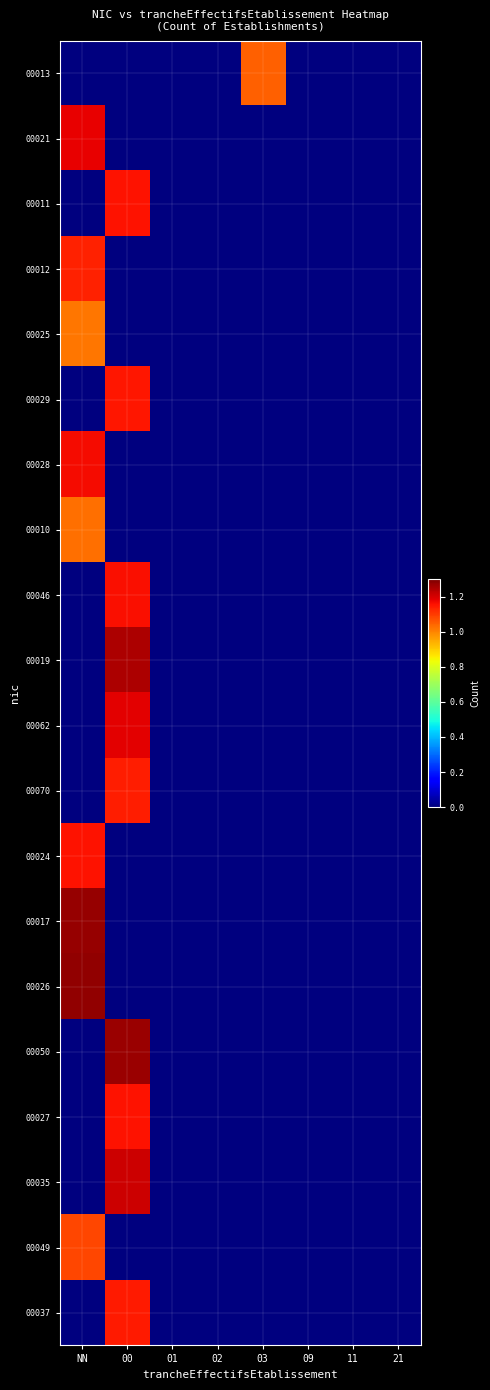

Reading left to right, what are all the values shown in this chart?

00013: NN=0.0	00=0.0	01=0.0	02=0.0	03=1.0	09=0.0	11=0.0	21=0.0
00021: NN=1.2	00=0.0	01=0.0	02=0.0	03=0.0	09=0.0	11=0.0	21=0.0
00011: NN=0.0	00=1.2	01=0.0	02=0.0	03=0.0	09=0.0	11=0.0	21=0.0
00012: NN=1.1	00=0.0	01=0.0	02=0.0	03=0.0	09=0.0	11=0.0	21=0.0
00025: NN=1.0	00=0.0	01=0.0	02=0.0	03=0.0	09=0.0	11=0.0	21=0.0
00029: NN=0.0	00=1.1	01=0.0	02=0.0	03=0.0	09=0.0	11=0.0	21=0.0
00028: NN=1.2	00=0.0	01=0.0	02=0.0	03=0.0	09=0.0	11=0.0	21=0.0
00010: NN=1.0	00=0.0	01=0.0	02=0.0	03=0.0	09=0.0	11=0.0	21=0.0
00046: NN=0.0	00=1.2	01=0.0	02=0.0	03=0.0	09=0.0	11=0.0	21=0.0
00019: NN=0.0	00=1.2	01=0.0	02=0.0	03=0.0	09=0.0	11=0.0	21=0.0
00062: NN=0.0	00=1.2	01=0.0	02=0.0	03=0.0	09=0.0	11=0.0	21=0.0
00070: NN=0.0	00=1.1	01=0.0	02=0.0	03=0.0	09=0.0	11=0.0	21=0.0
00024: NN=1.2	00=0.0	01=0.0	02=0.0	03=0.0	09=0.0	11=0.0	21=0.0
00017: NN=1.3	00=0.0	01=0.0	02=0.0	03=0.0	09=0.0	11=0.0	21=0.0
00026: NN=1.3	00=0.0	01=0.0	02=0.0	03=0.0	09=0.0	11=0.0	21=0.0
00050: NN=0.0	00=1.3	01=0.0	02=0.0	03=0.0	09=0.0	11=0.0	21=0.0
00027: NN=0.0	00=1.2	01=0.0	02=0.0	03=0.0	09=0.0	11=0.0	21=0.0
00035: NN=0.0	00=1.2	01=0.0	02=0.0	03=0.0	09=0.0	11=0.0	21=0.0
00049: NN=1.1	00=0.0	01=0.0	02=0.0	03=0.0	09=0.0	11=0.0	21=0.0
00037: NN=0.0	00=1.1	01=0.0	02=0.0	03=0.0	09=0.0	11=0.0	21=0.0